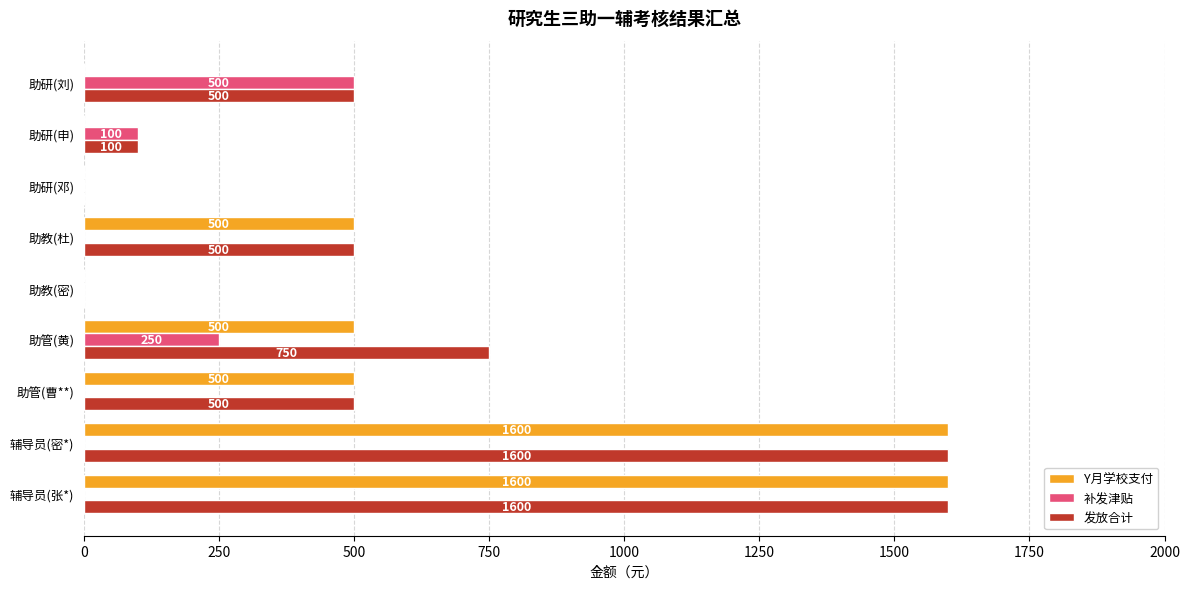

Which series has the largest total across all categories?

发放合计